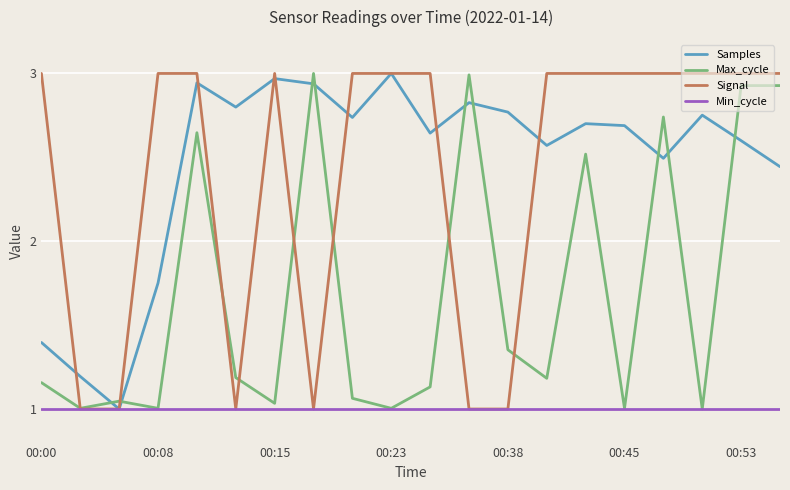

Is this an area chart (filled region under the line)?

No